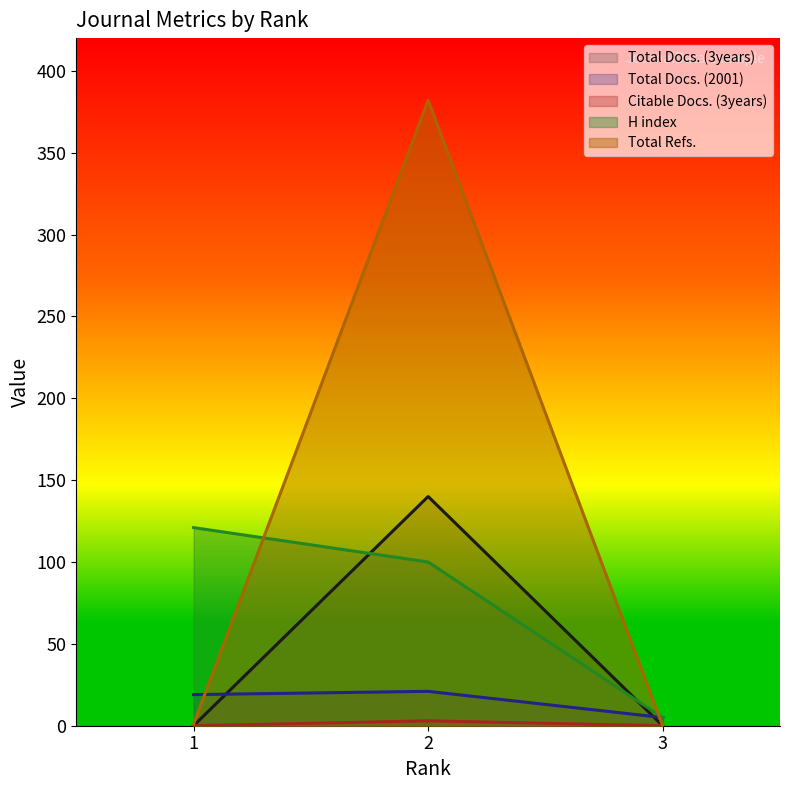

The value of Total Refs. at 3 is 263. True or false?

False